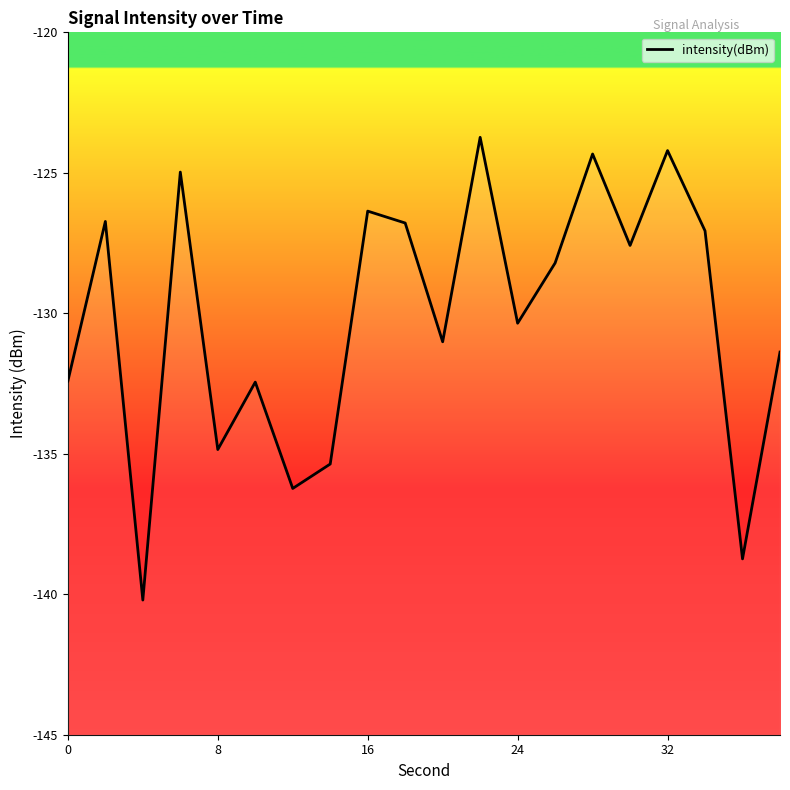

Does the chart display data point markers on the line(s)?

No